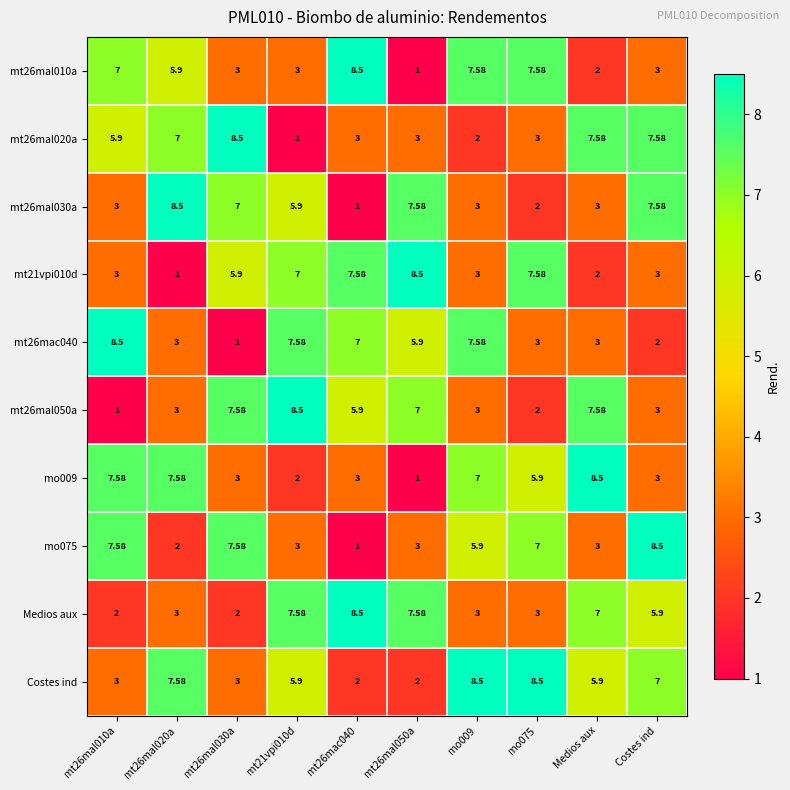

Which series has the largest total across all categories?

Costes ind